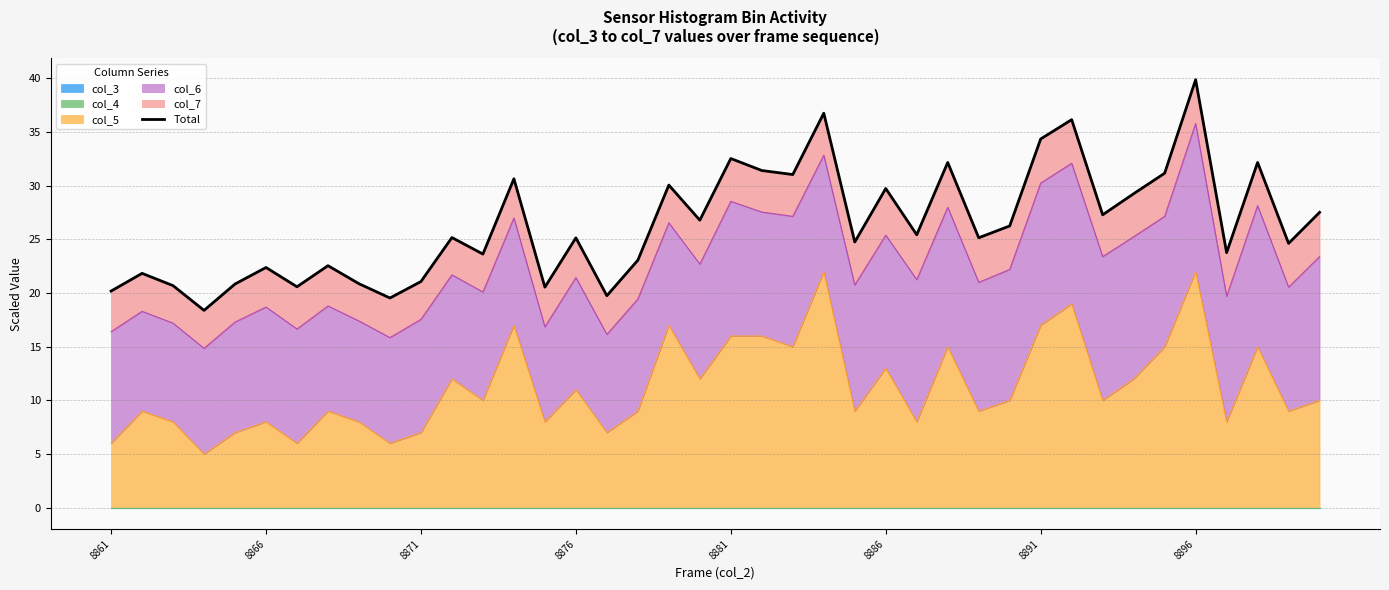

Does the chart have visible grid lines?

Yes